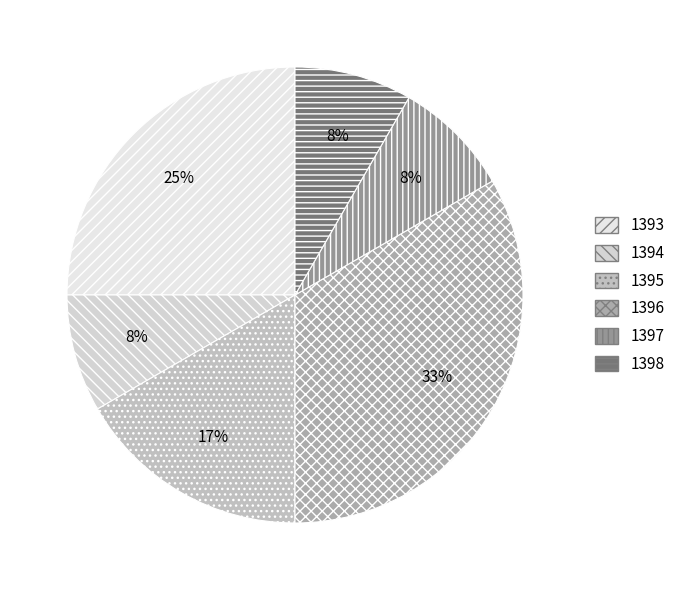

To the nearest percent, what is the combined percentage of 1393 and 1397?

33%